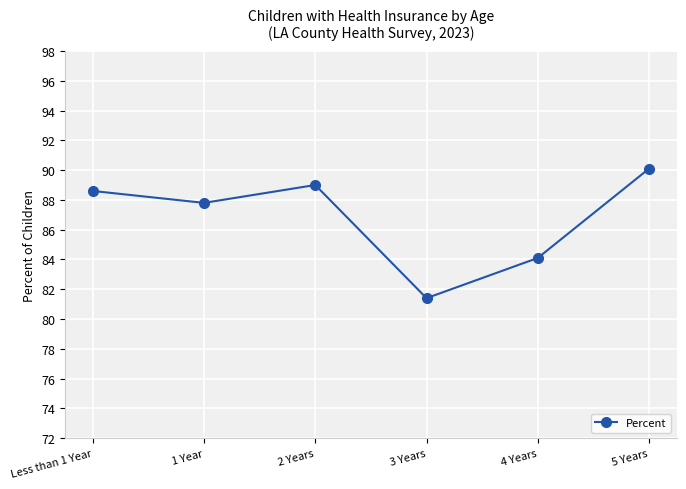

What position from the left is Less than 1 Year?

1